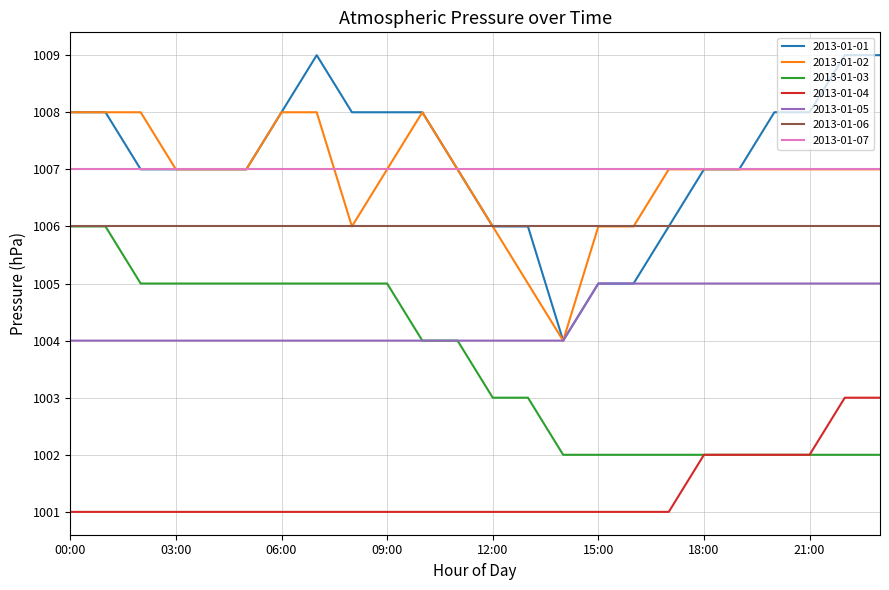

How many lines are shown in the chart?

7